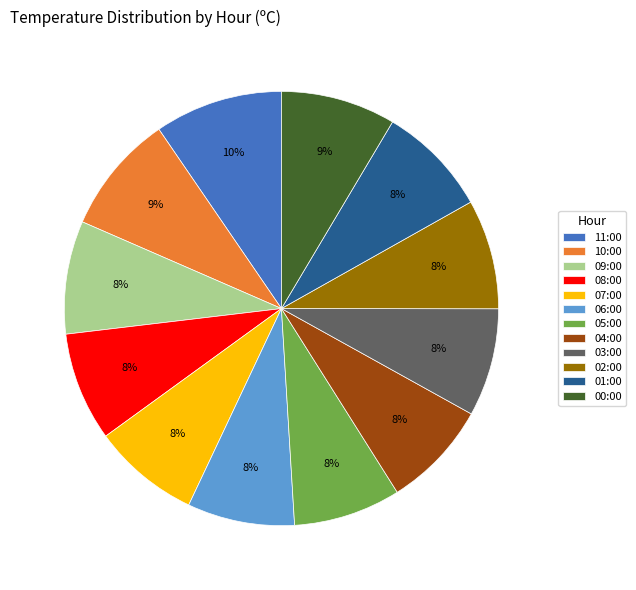

Which category has the biggest portion of the pie?

11:00